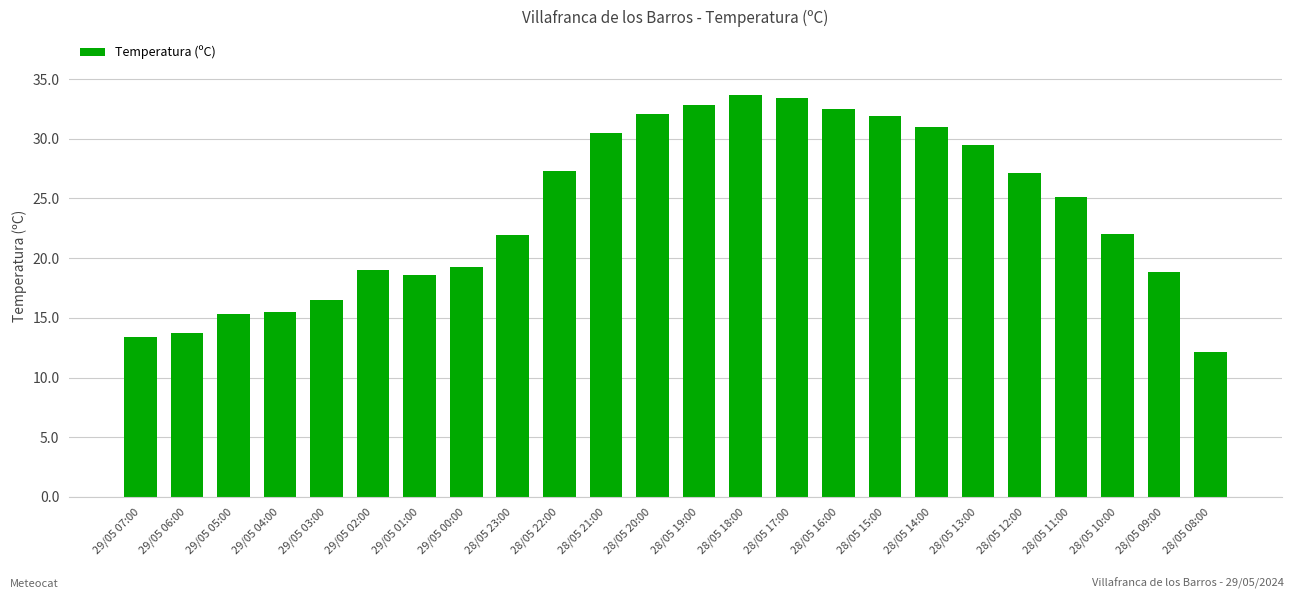

What is the sum of all values?

573.0